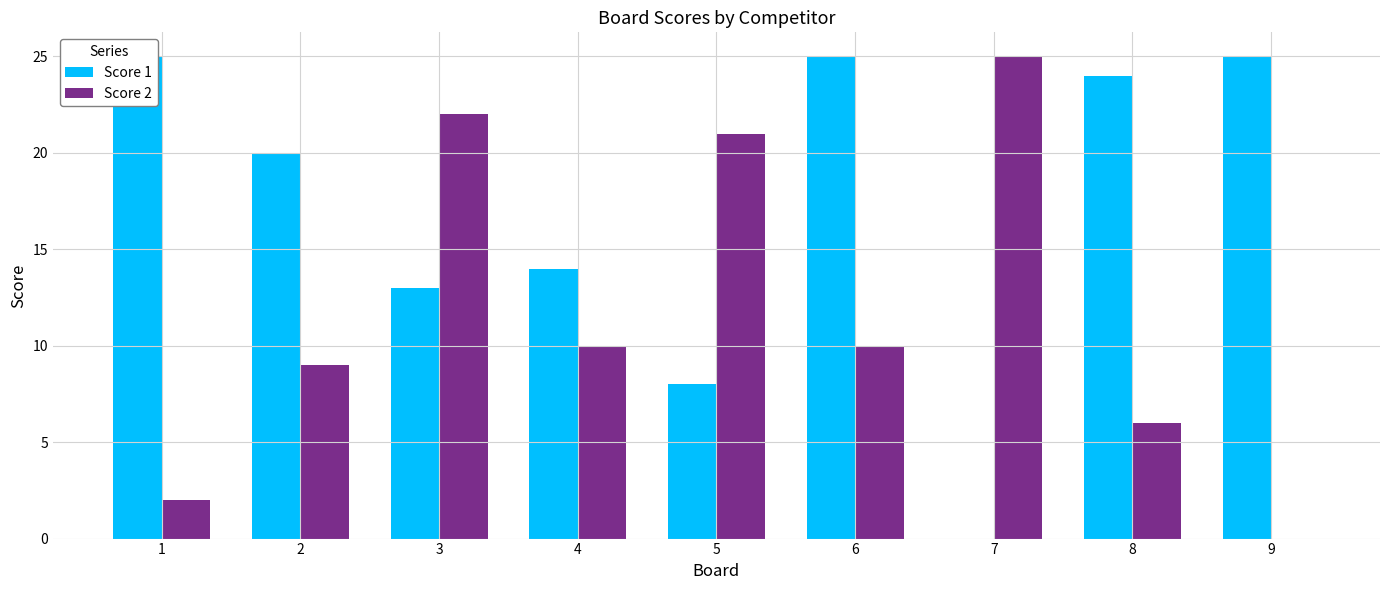

The value of Score 1 at 1 is 25. True or false?

True